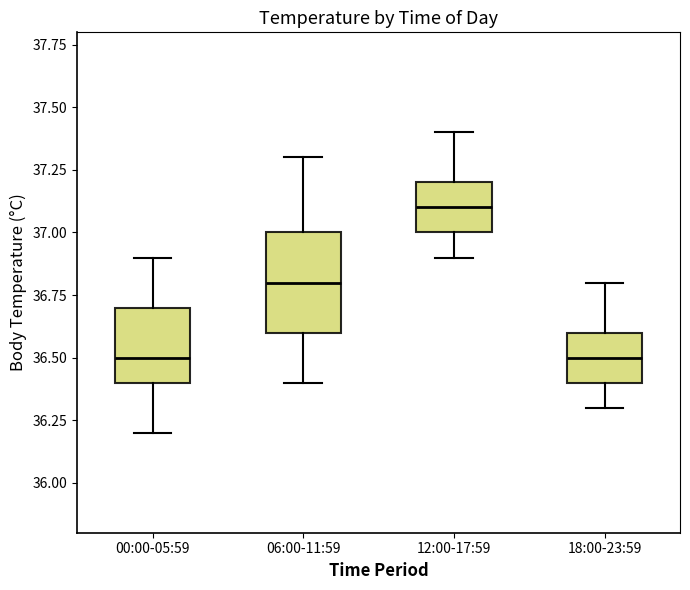

Comparing the boxes themselves (not the whiskers), which one is the tallest?

06:00-11:59